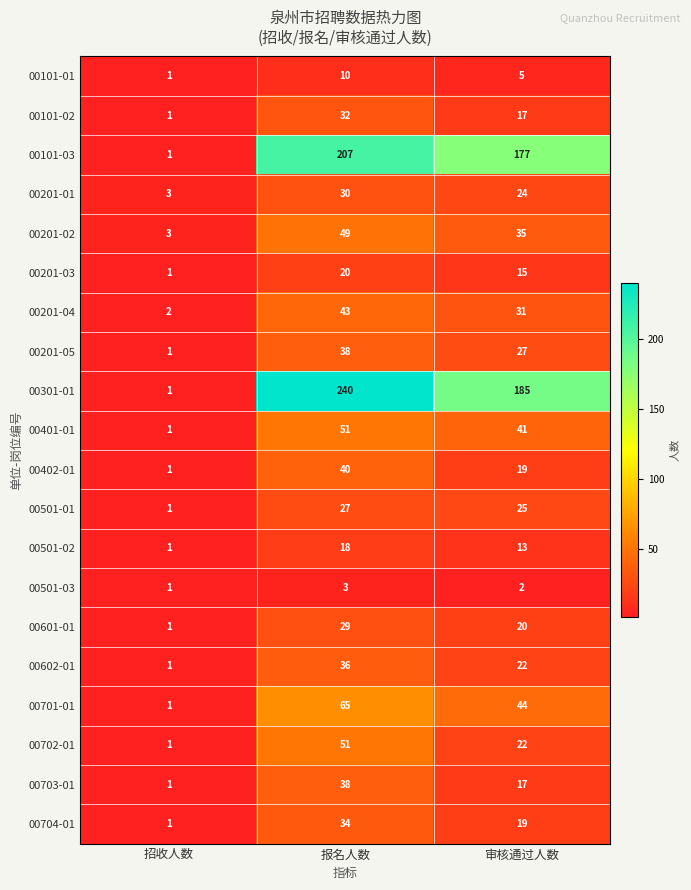

Which category has the lowest value across all series?

招收人数